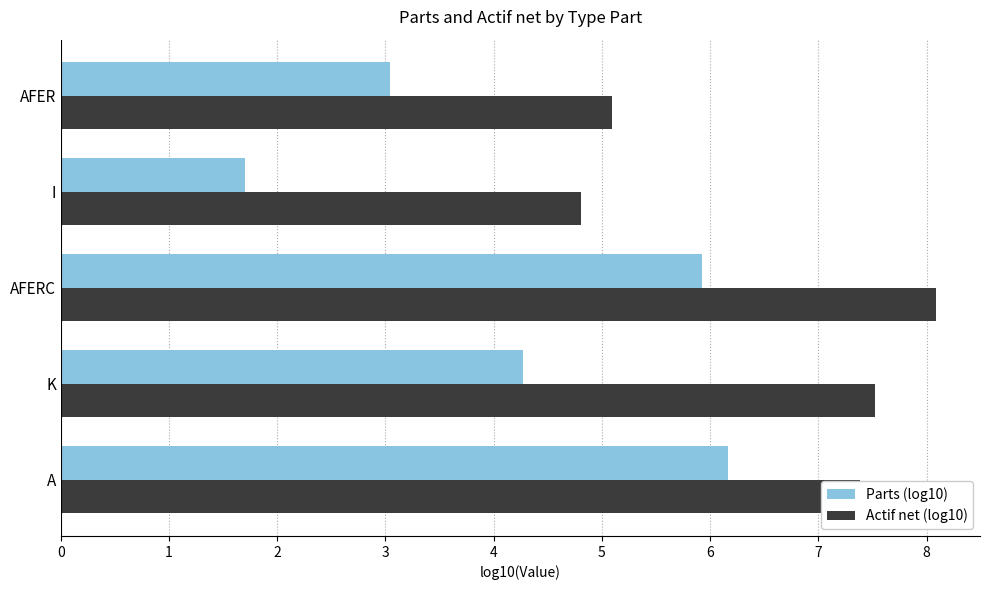

Is it true that Parts (log10) equals 1.1 at AFER?

False